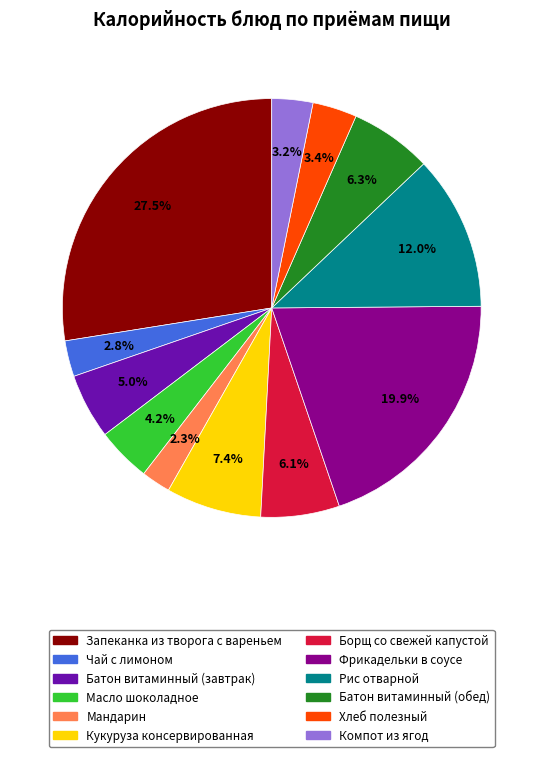

To the nearest percent, what percentage of the pie is Мандарин?

2%